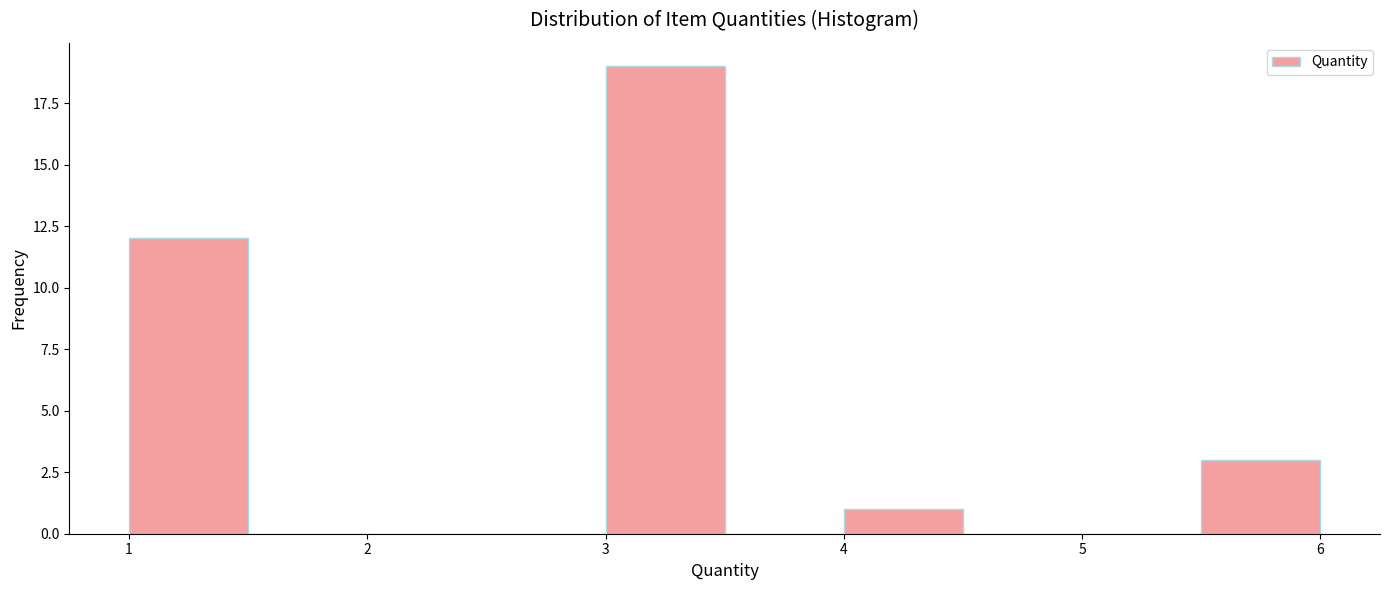

Which range on the x-axis has the tallest bar?

3.0 to 3.5